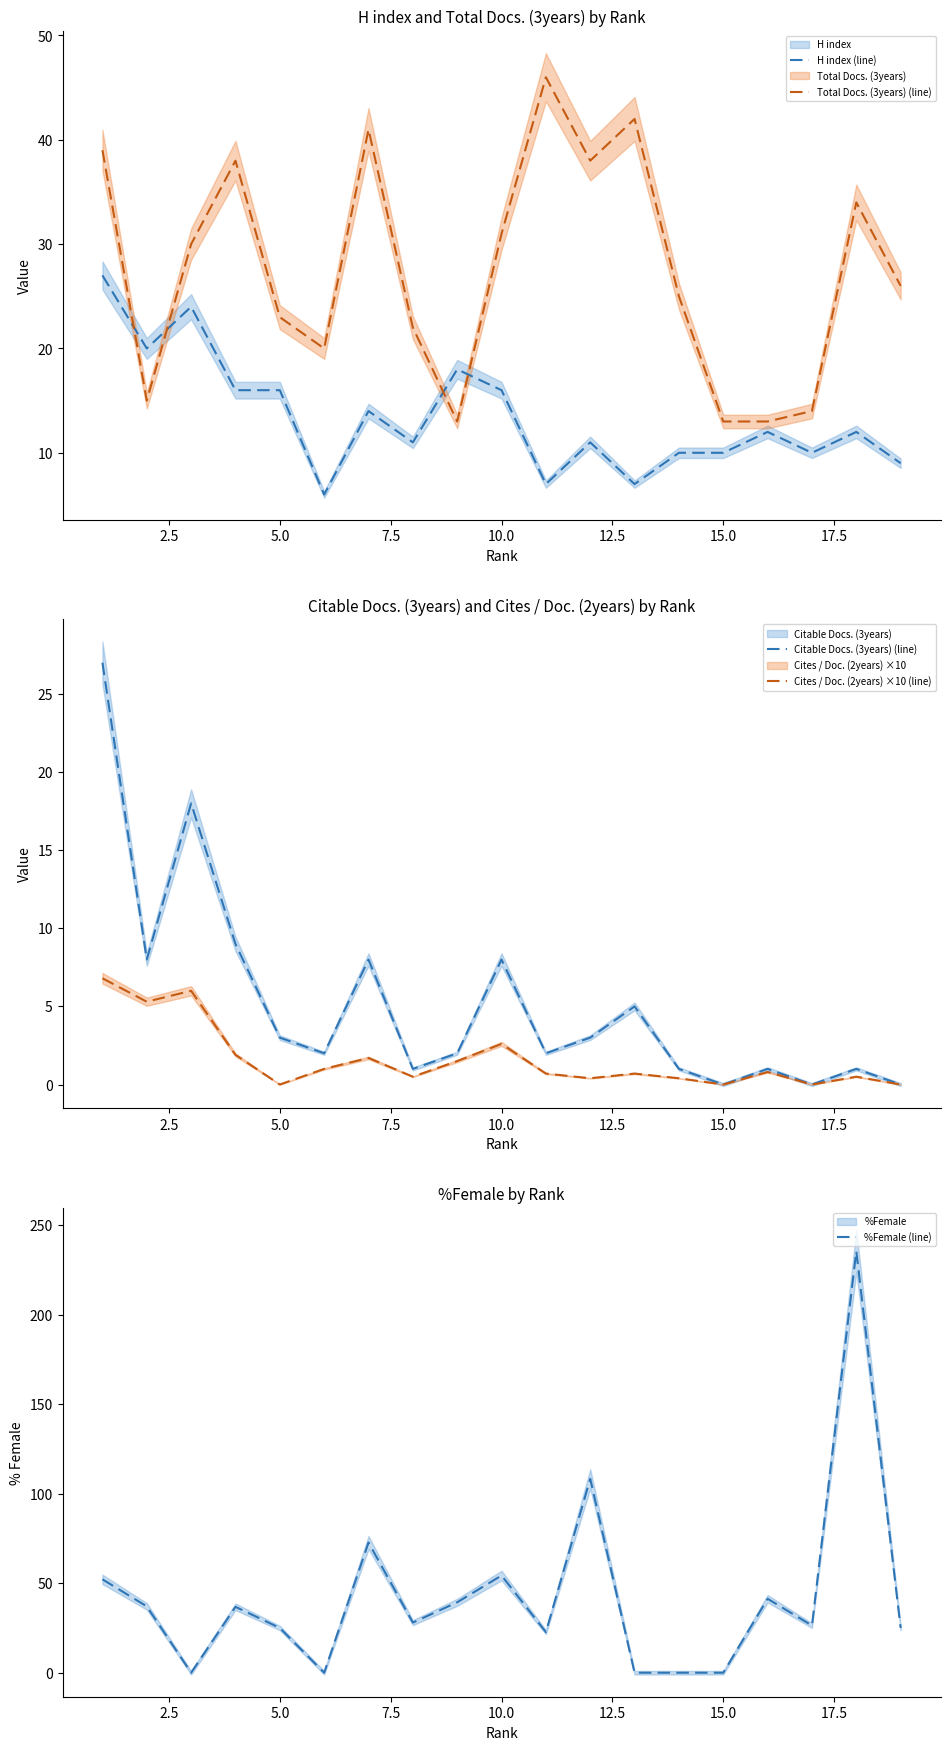

Is the value of %Female (line) at 10 greater than the value of Total Docs. (3years) (line) at 12?

No